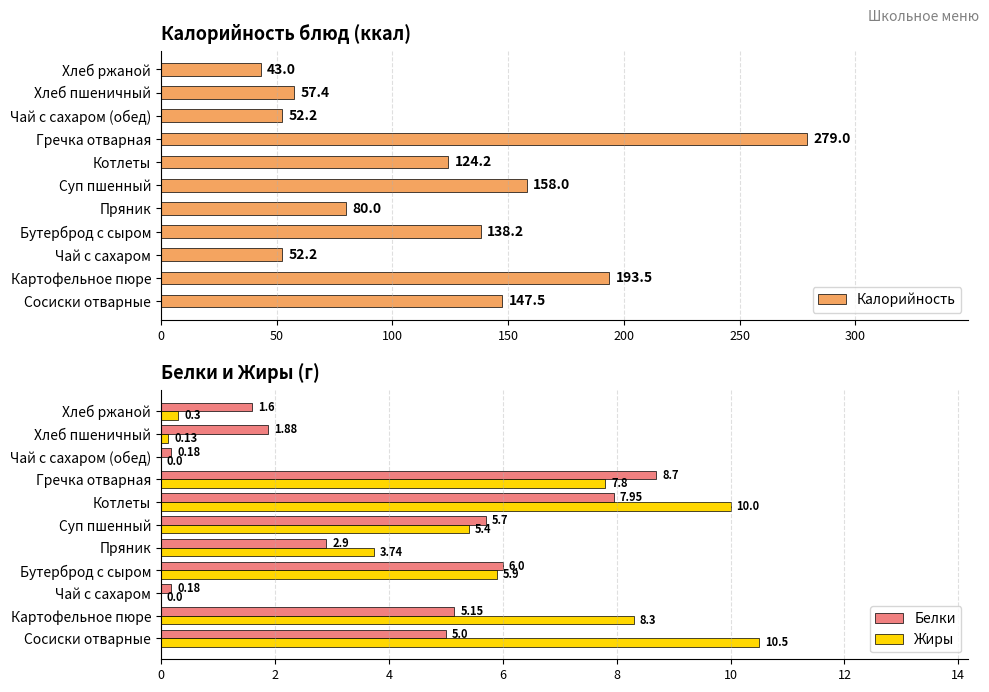

At which label does Калорийность reach its peak?

Гречка отварная